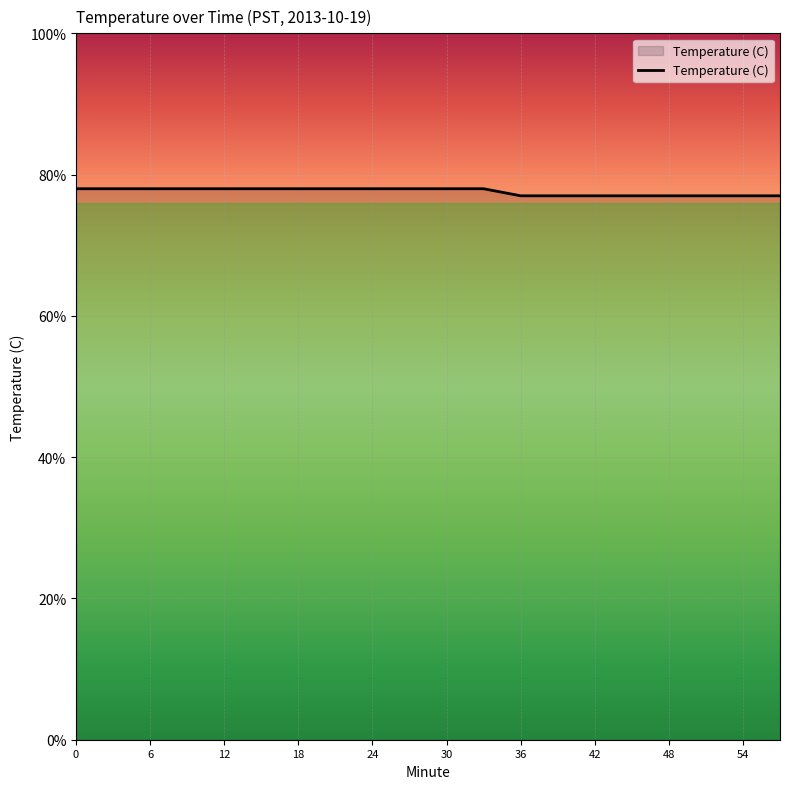

Which label corresponds to the smallest value in the chart?

36